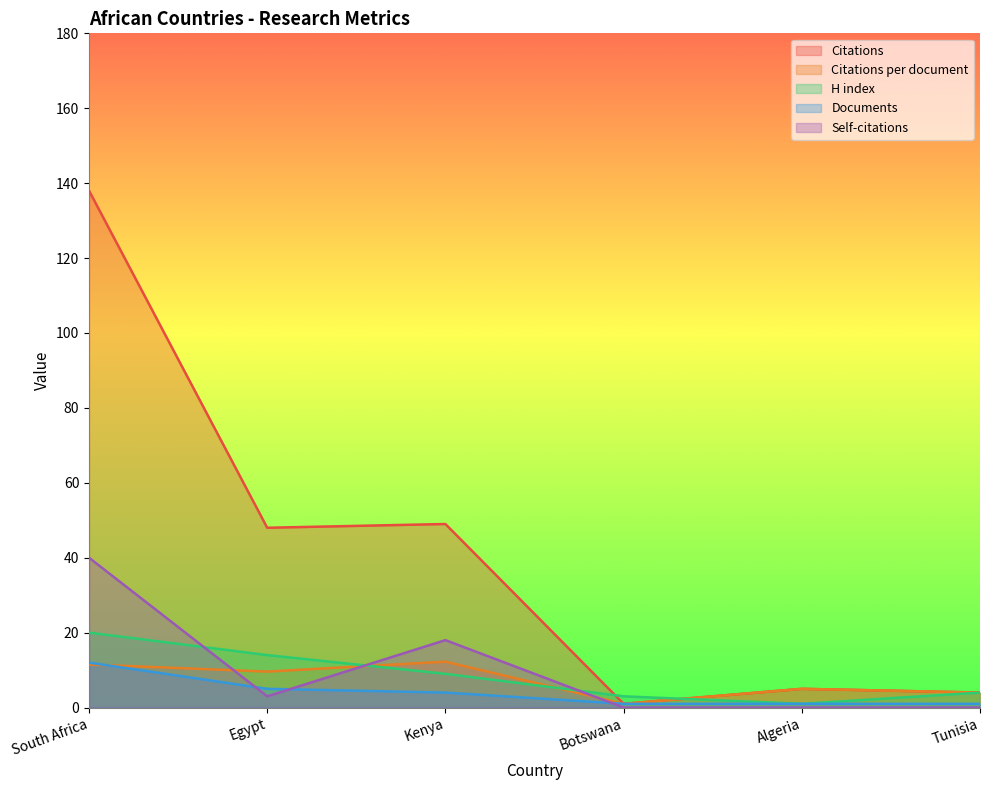

Rank the series by their maximum value, from highest to lowest.

Citations, Self-citations, H index, Citations per document, Documents